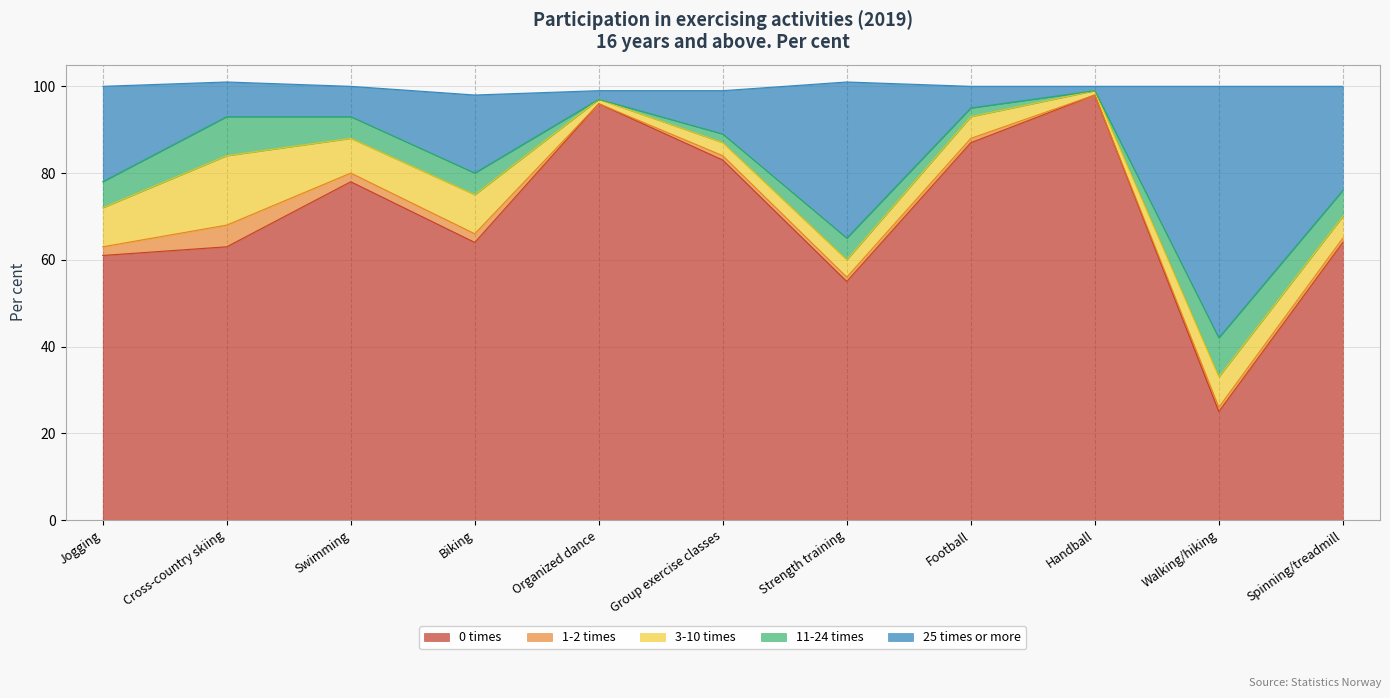

At which category does 25 times or more reach its first local valley?

Swimming